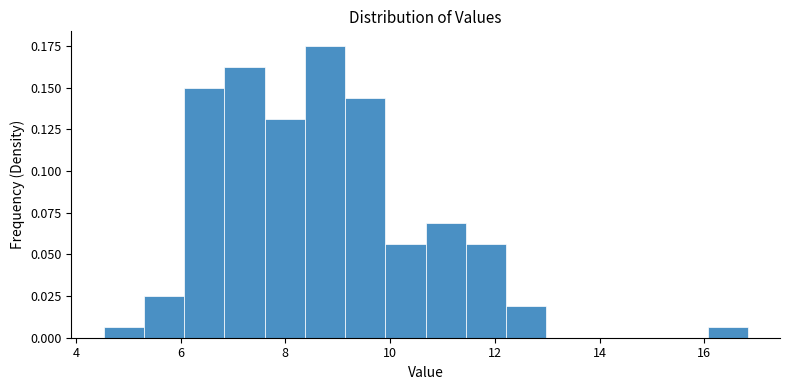

Read against the x-axis, roughly where is the centre of the tallest bar?

8.8